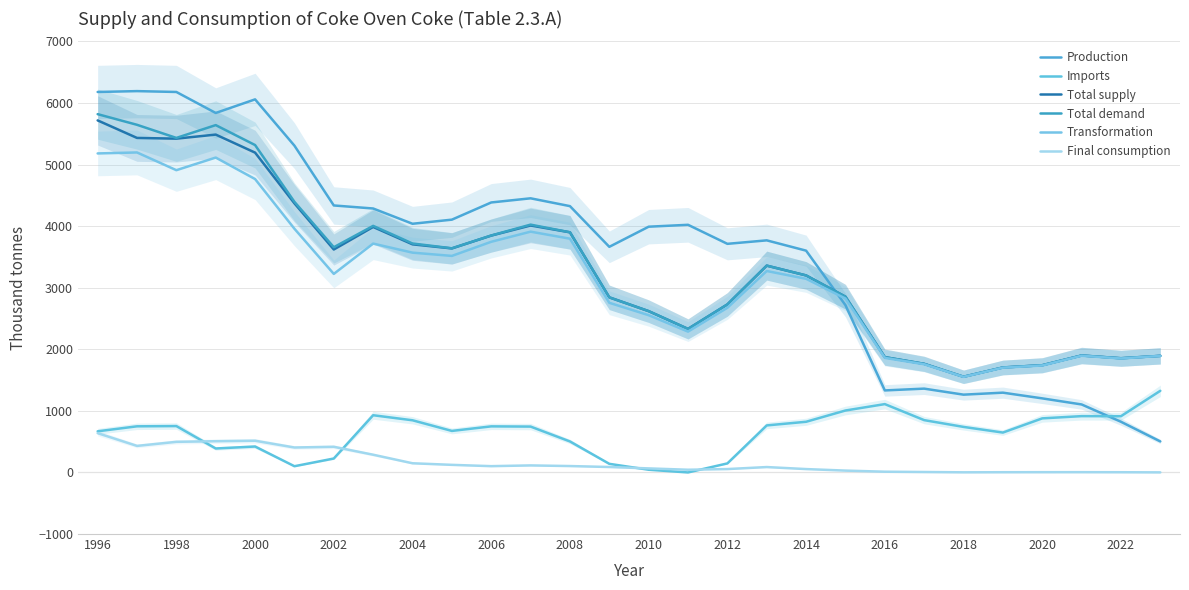

What is the highest value of the Production series?

6192.0